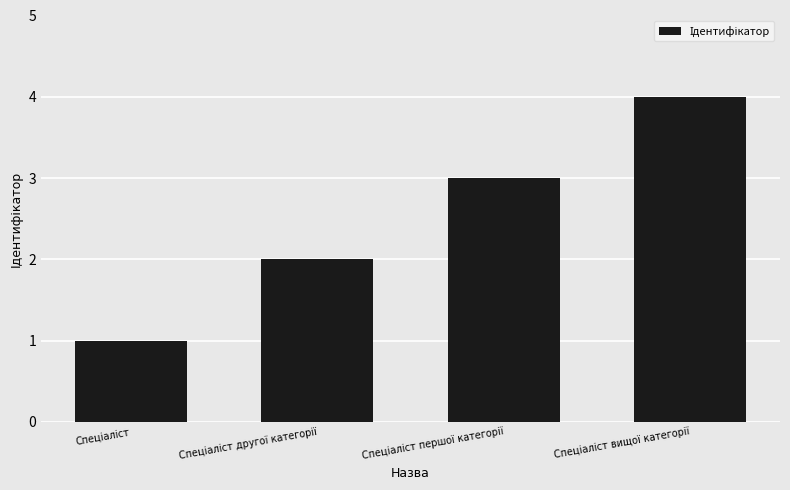

How many values are below 3?

2